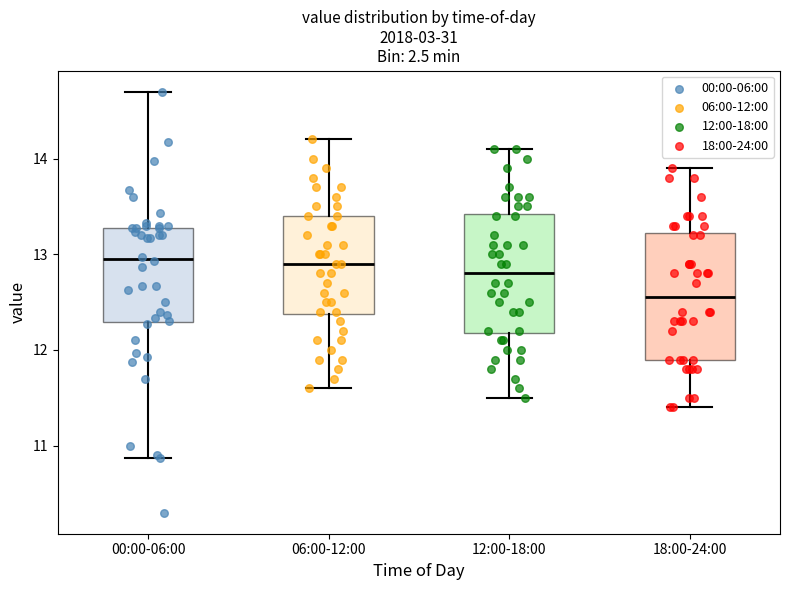

Where is the upper edge of the box for 18:00-24:00 on the y-axis? The values are not printed on the chart, so give them approximately, as read against the axis.

13.2